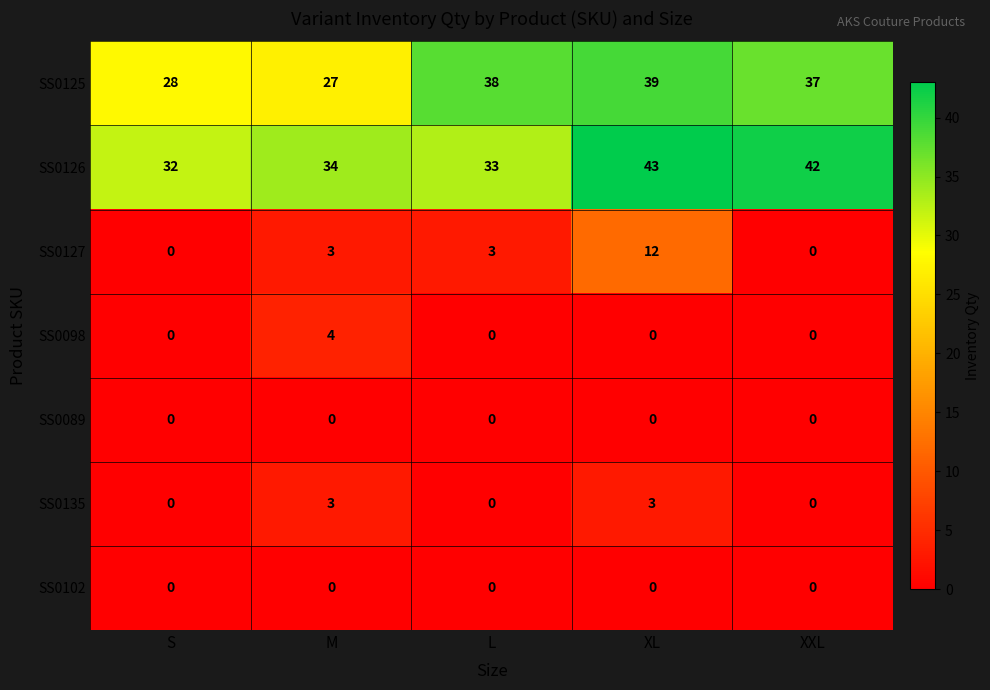

Is it true that SS0135 equals 0 at XXL?

True